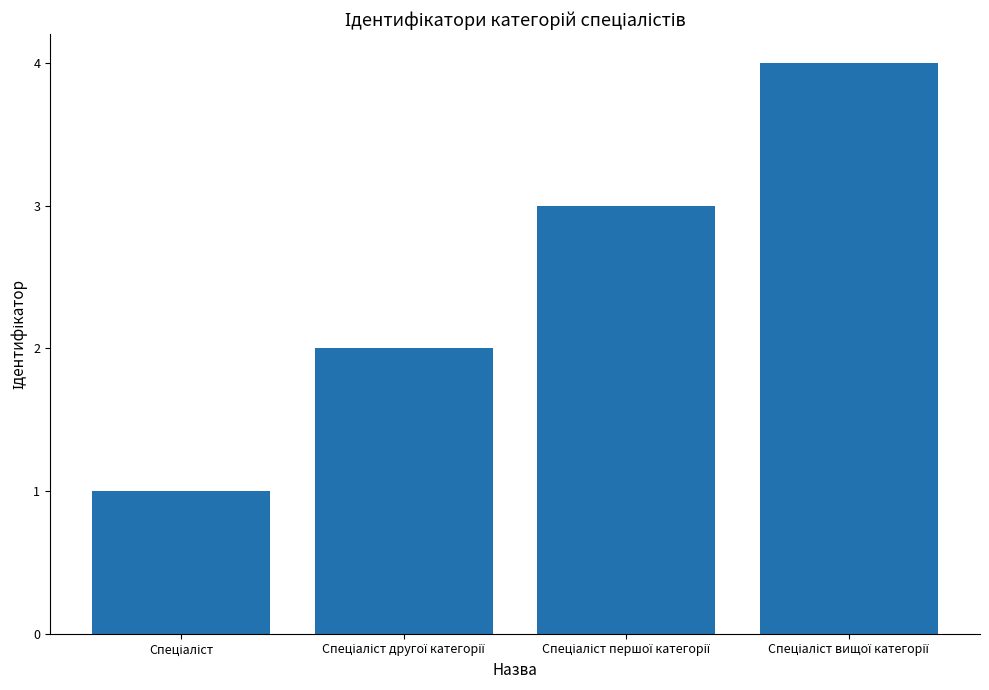

How many distinct data groups are displayed?

1